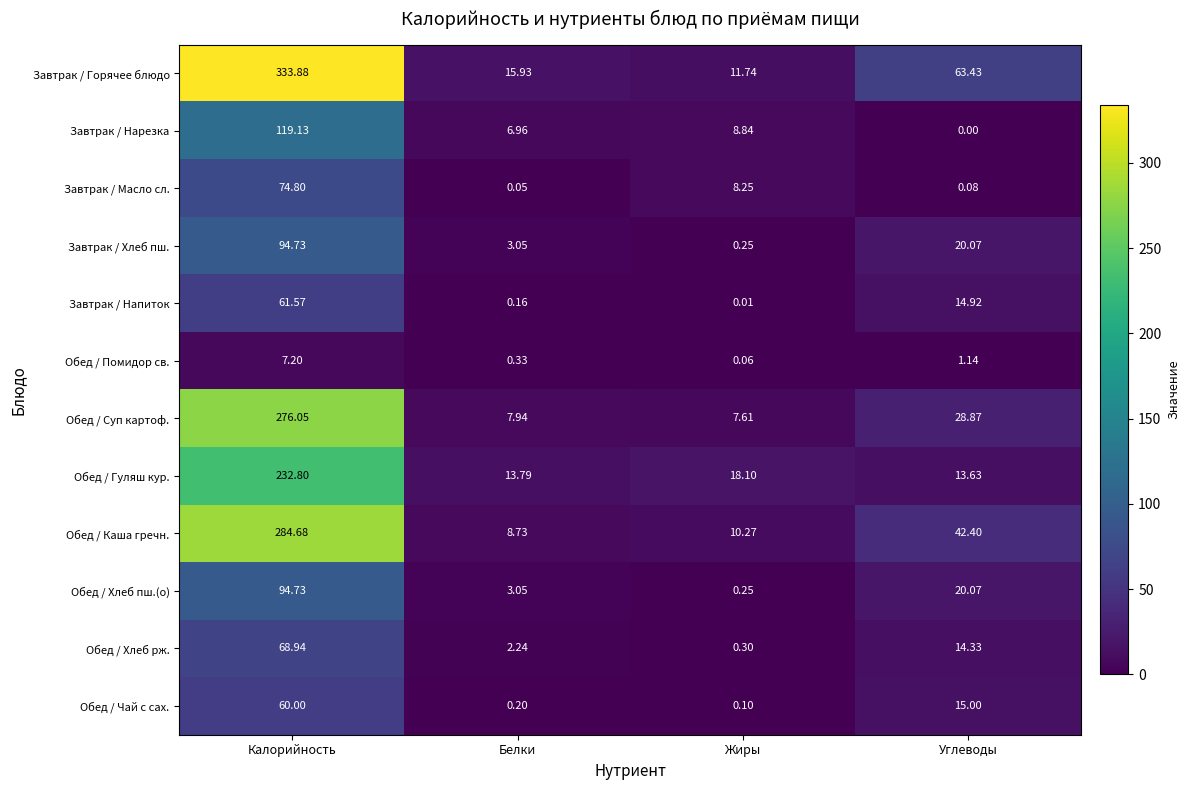

Where is Завтрак / Хлеб пш. nearest to the value 47?

Углеводы